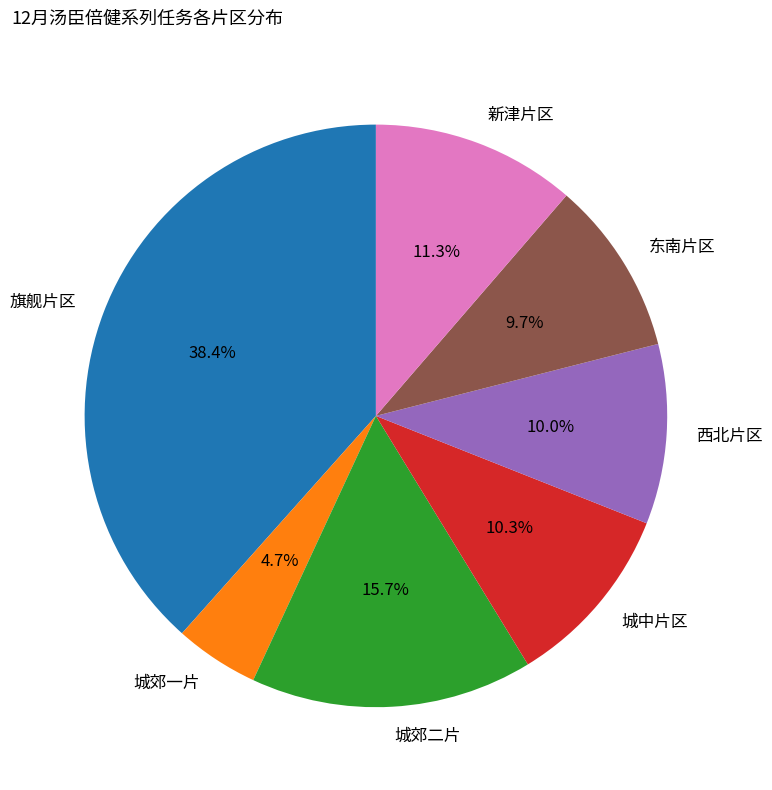

How many slices are in this pie chart?

7